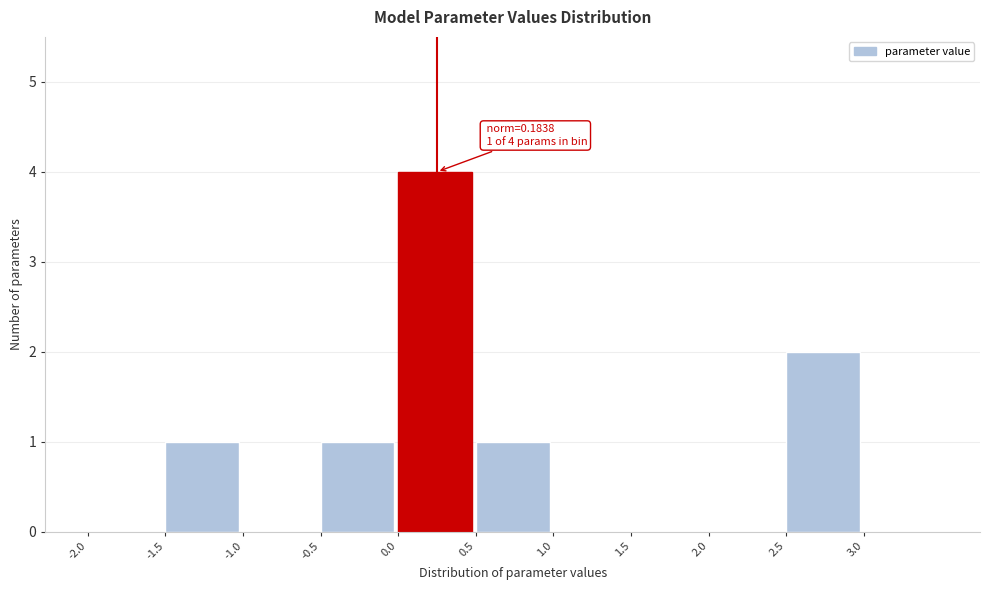

Which range on the x-axis has the tallest bar?

0.0 to 0.5